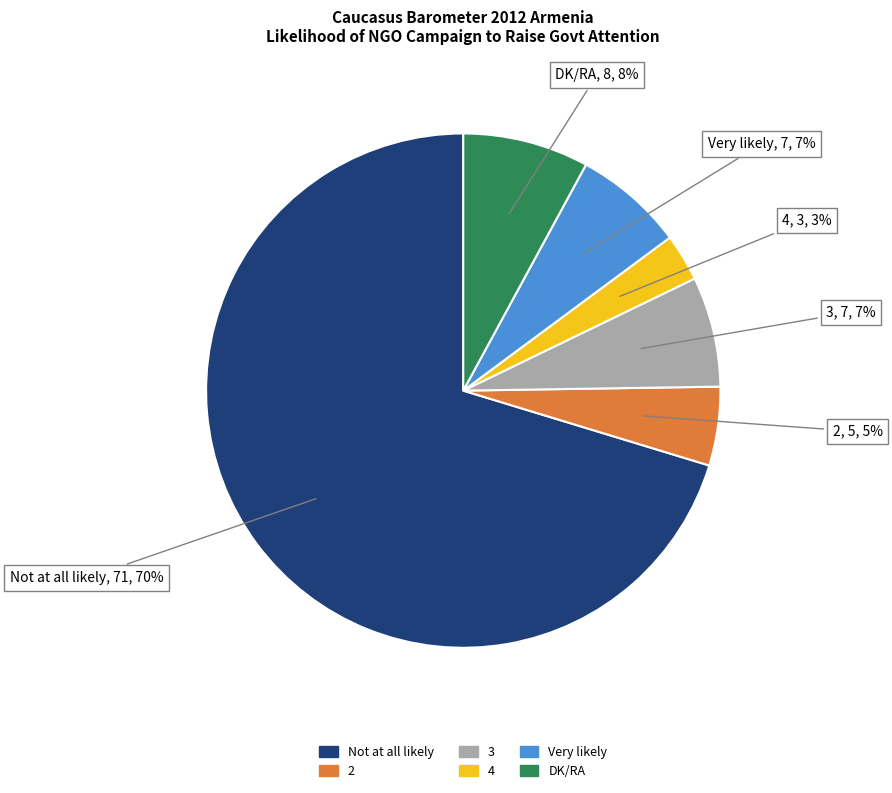

Combined, do Very likely and Not at all likely account for over 50%?

Yes